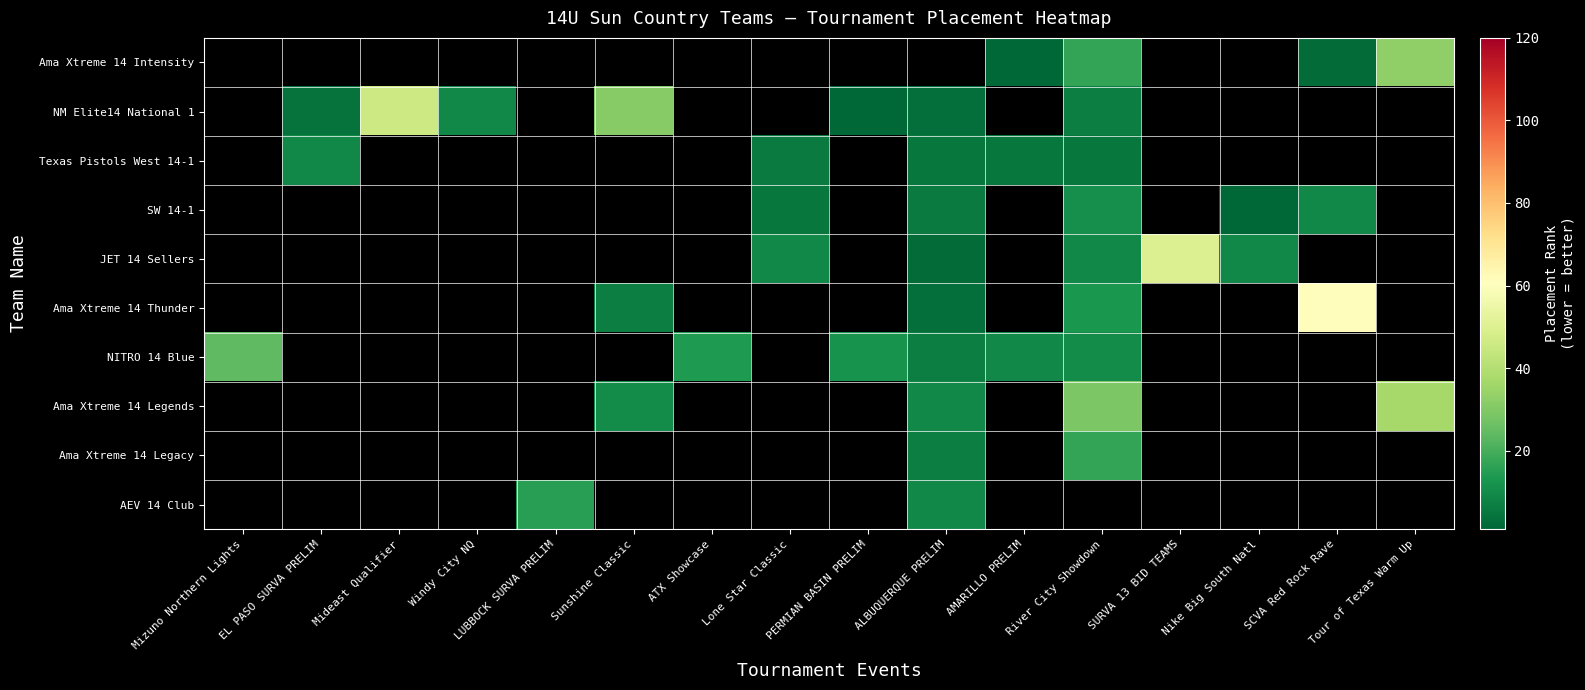

Is the value of AEV 14 Club at SCVA Red Rock Rave greater than the value of NITRO 14 Blue at SCVA Red Rock Rave?

No